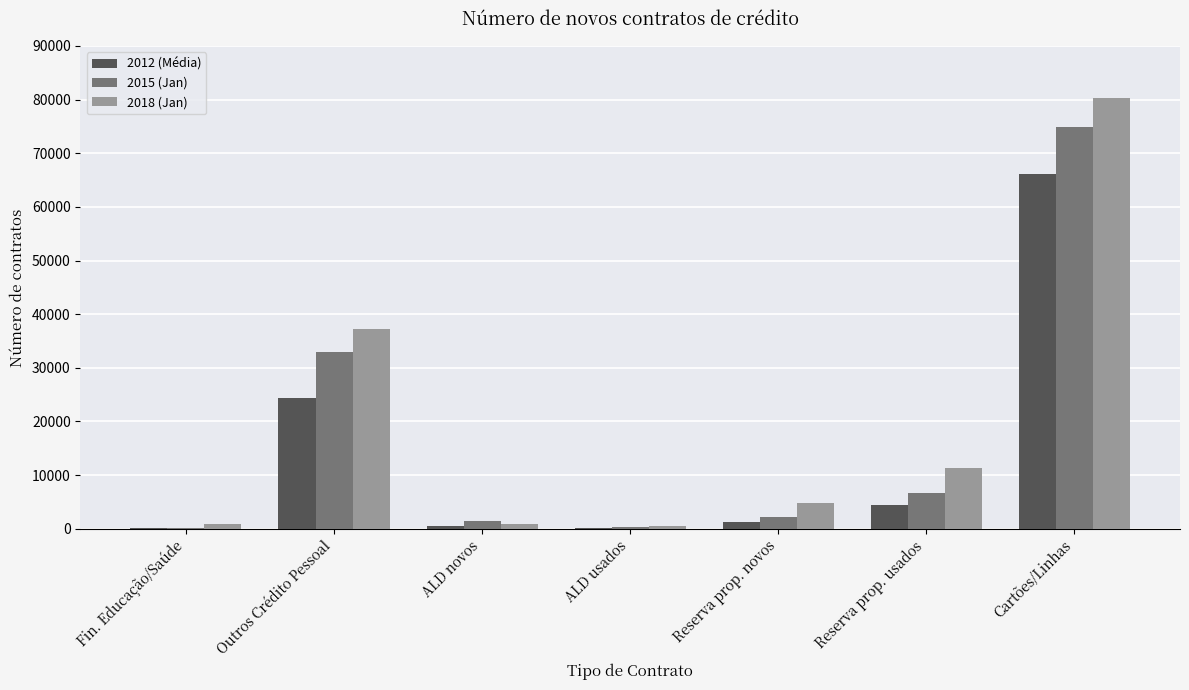

Is the value of 2012 (Média) at ALD novos greater than the value of 2015 (Jan) at Reserva prop. usados?

No